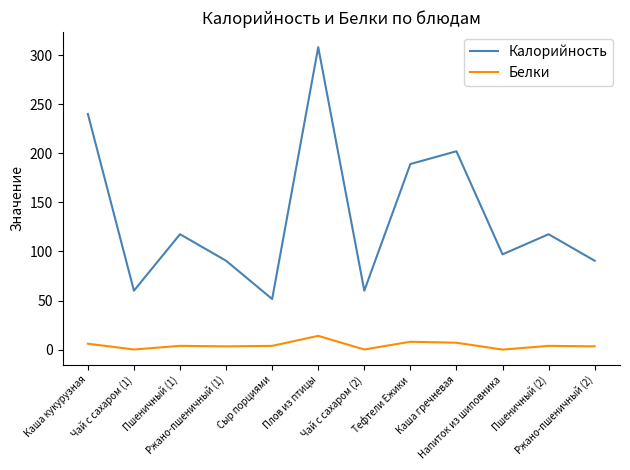

What are all the series names shown in the legend?

Калорийность, Белки